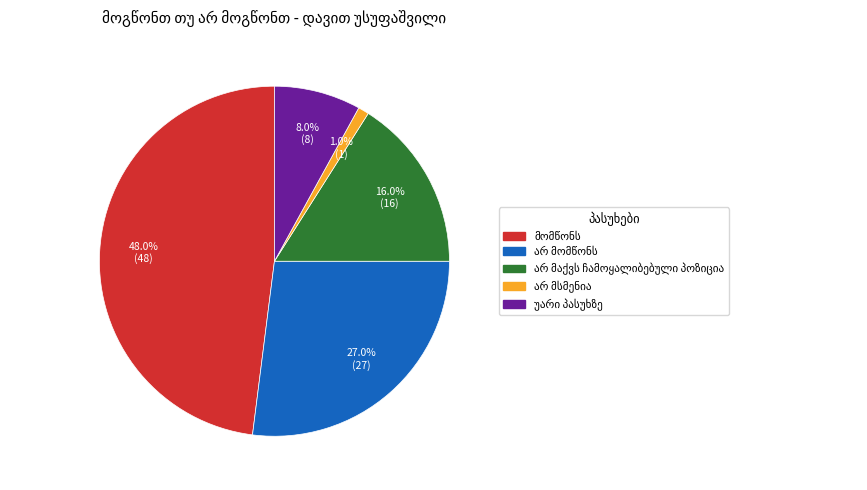

Does any single category account for the majority?

No